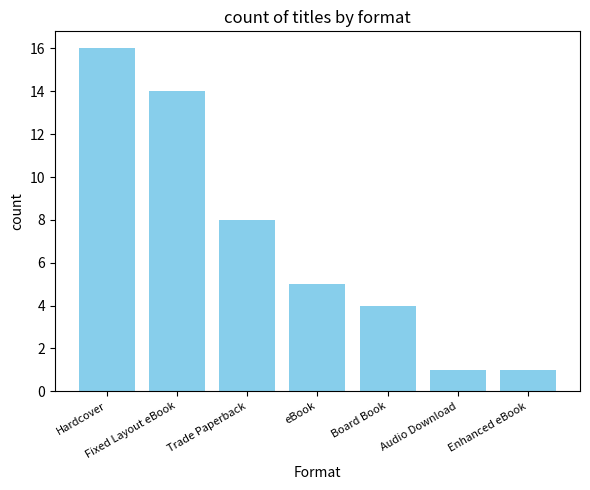

Reading left to right, what are all the values shown in this chart?

16	14	8	5	4	1	1